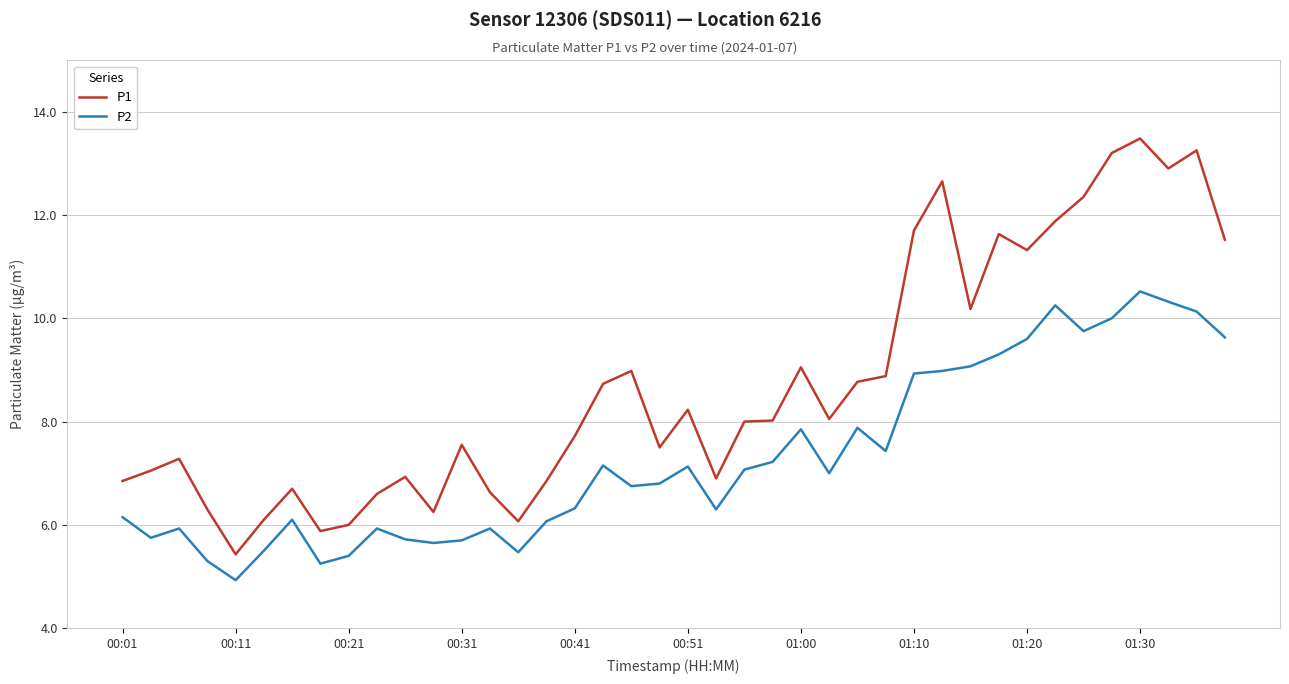

What is the difference between the maximum and minimum values in the P2 series?

5.6